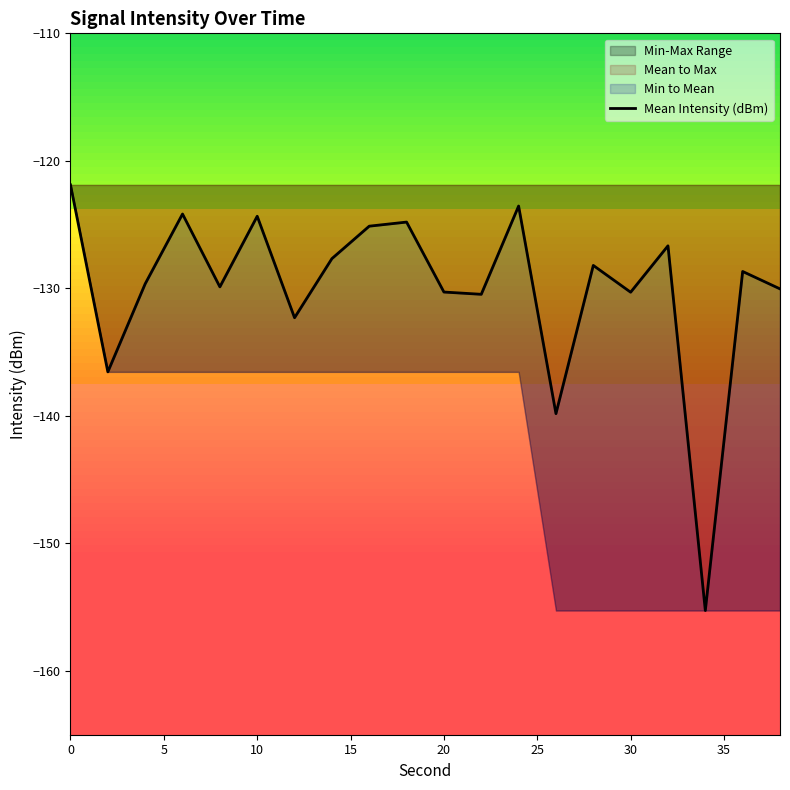

Reading right to left, extract all data points from this chart.

-130.0	-128.7	-155.3	-126.7	-130.3	-128.2	-139.8	-123.5	-130.5	-130.3	-124.8	-125.1	-127.7	-132.3	-124.3	-129.9	-124.2	-129.6	-136.5	-121.9